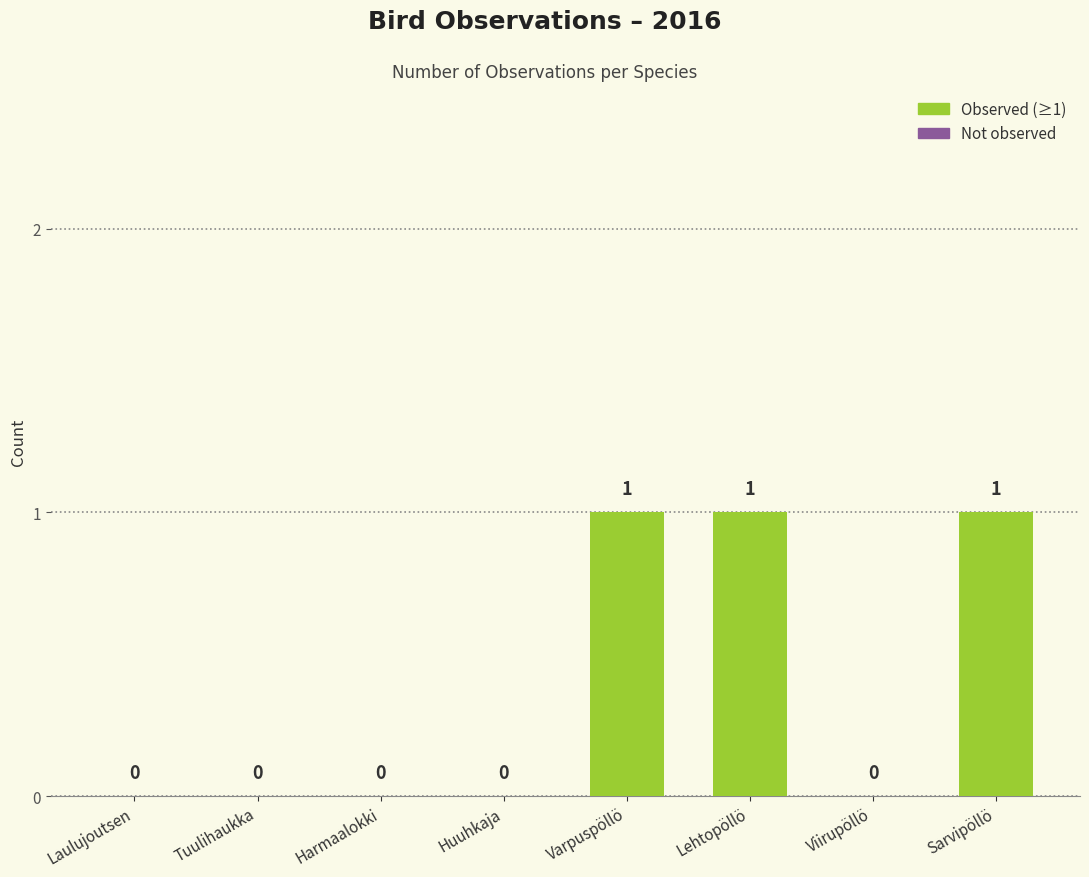

What is the sum of all values?

3